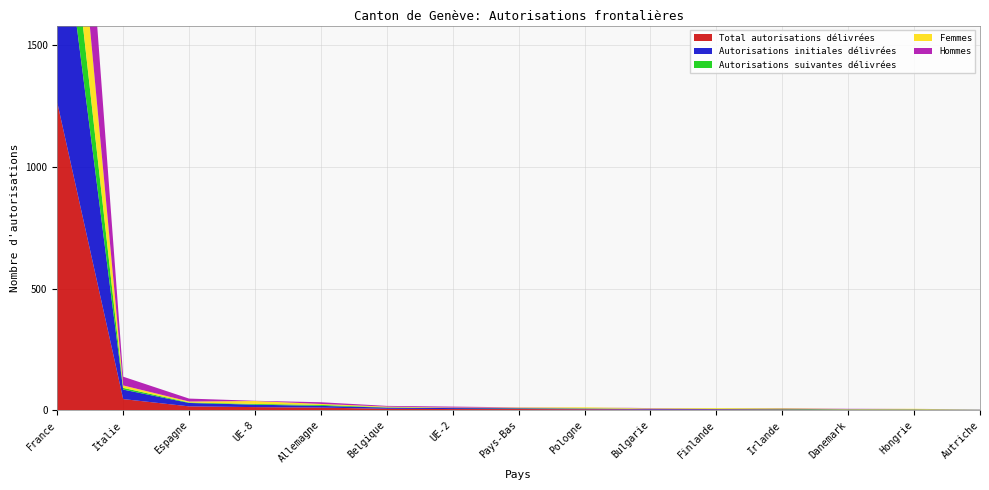

Reading right to left, extract all data points from this chart.

Total autorisations délivrées: Autriche=1	Hongrie=2	Danemark=2	Irlande=3	Finlande=3	Bulgarie=3	Pologne=4	Pays-Bas=5	UE-2=5	Belgique=6	Allemagne=11	UE-8=13	Espagne=16	Italie=46	France=1265
Autorisations initiales délivrées: Autriche=0	Hongrie=1	Danemark=1	Irlande=1	Finlande=2	Bulgarie=3	Pologne=3	Pays-Bas=3	UE-2=4	Belgique=5	Allemagne=7	UE-8=10	Espagne=14	Italie=39	France=940
Autorisations suivantes délivrées: Autriche=1	Hongrie=1	Danemark=1	Irlande=2	Finlande=1	Bulgarie=0	Pologne=1	Pays-Bas=1	UE-2=1	Belgique=1	Allemagne=4	UE-8=3	Espagne=2	Italie=7	France=325
Femmes: Autriche=0	Hongrie=2	Danemark=1	Irlande=2	Finlande=3	Bulgarie=2	Pologne=4	Pays-Bas=2	UE-2=1	Belgique=3	Allemagne=4	UE-8=12	Espagne=4	Italie=10	France=490
Hommes: Autriche=1	Hongrie=0	Danemark=1	Irlande=1	Finlande=0	Bulgarie=1	Pologne=0	Pays-Bas=1	UE-2=4	Belgique=3	Allemagne=7	UE-8=1	Espagne=12	Italie=36	France=775